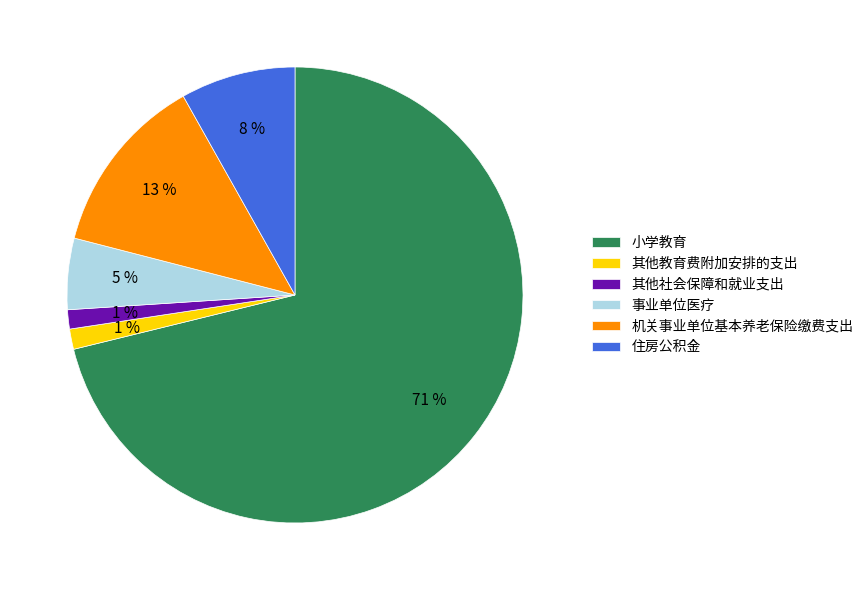

Does any single category account for the majority?

Yes